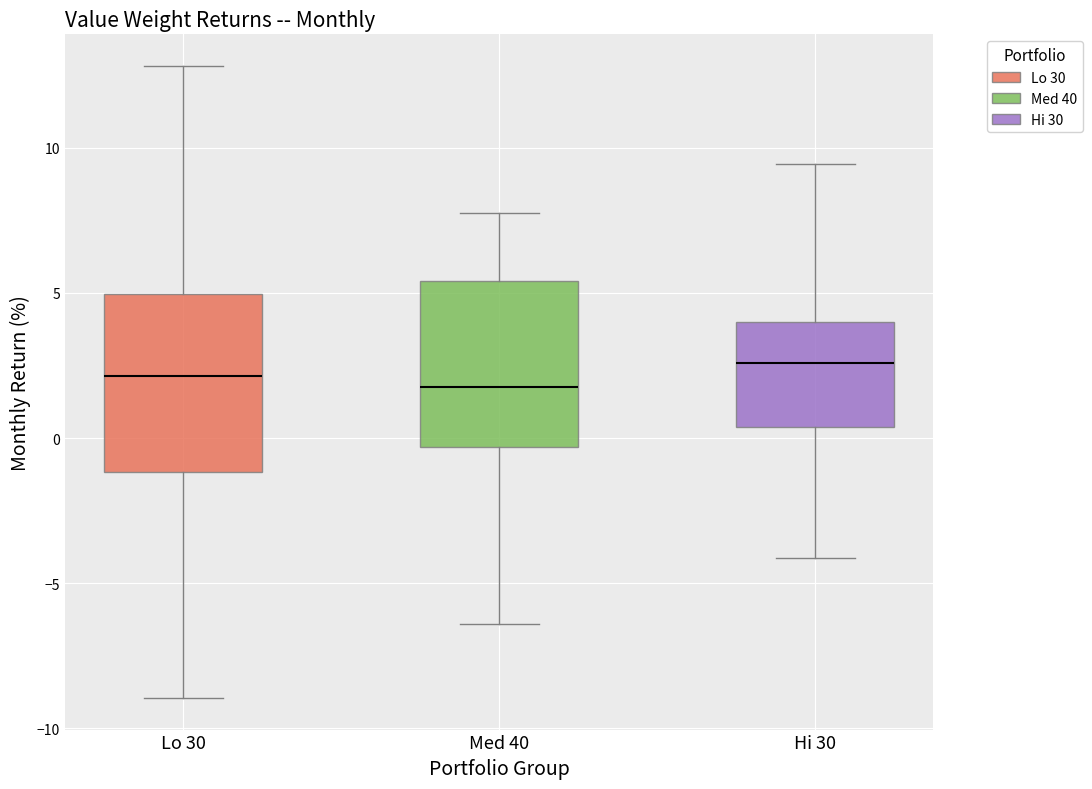

Reading left to right, read every box against the y-axis: the position of its median line, the range the box covers, and the ends of its whiskers. The values are not printed on the chart, so give them approximately, as read against the axis.

Lo 30: median 2.0, box -1.0 to 5.0, whiskers -9.0 to 13.0
Med 40: median 2.0, box -0.5 to 5.5, whiskers -6.5 to 8.0
Hi 30: median 2.5, box 0.5 to 4.0, whiskers -4.0 to 9.5